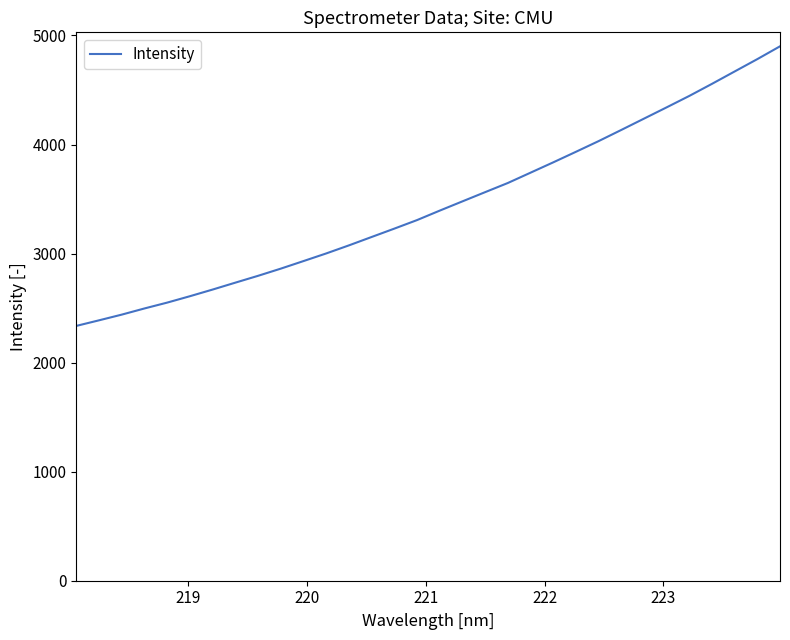

What is the greatest value displayed?

4900.5